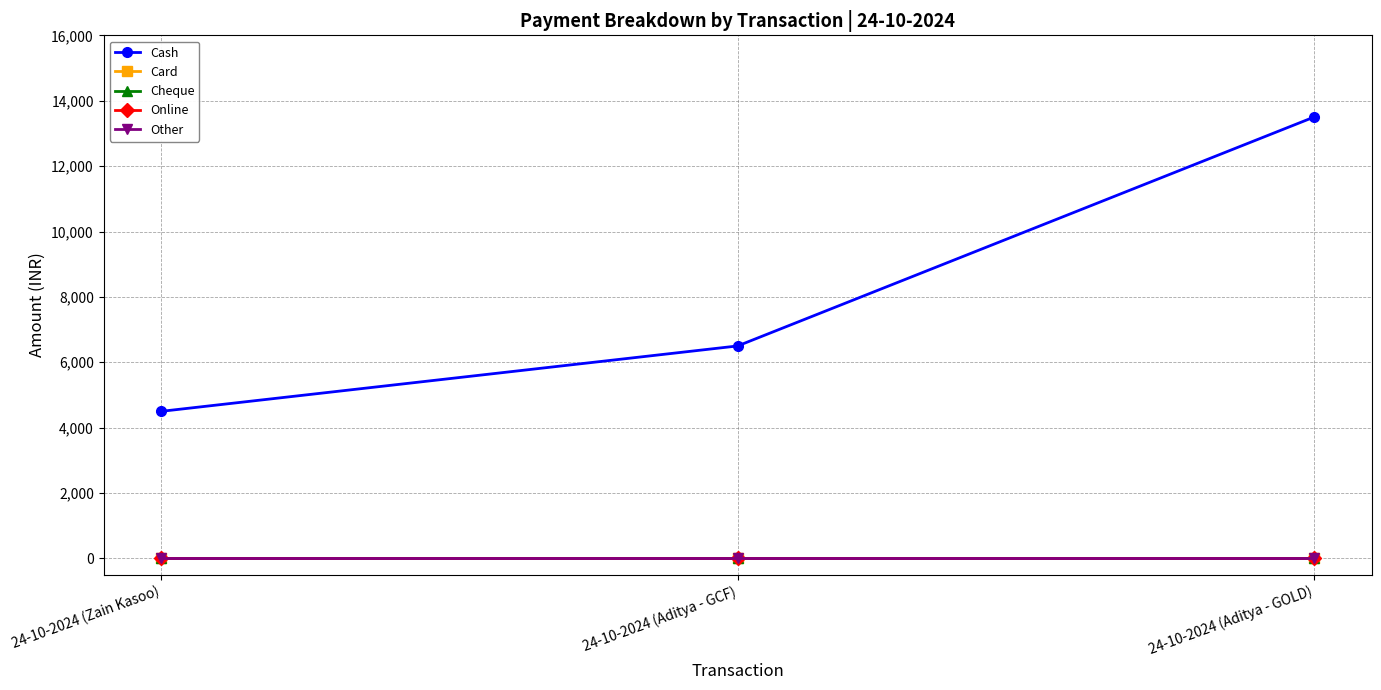

The Other series shows 0 at 24-10-2024 (Zain Kasoo). True or false?

True